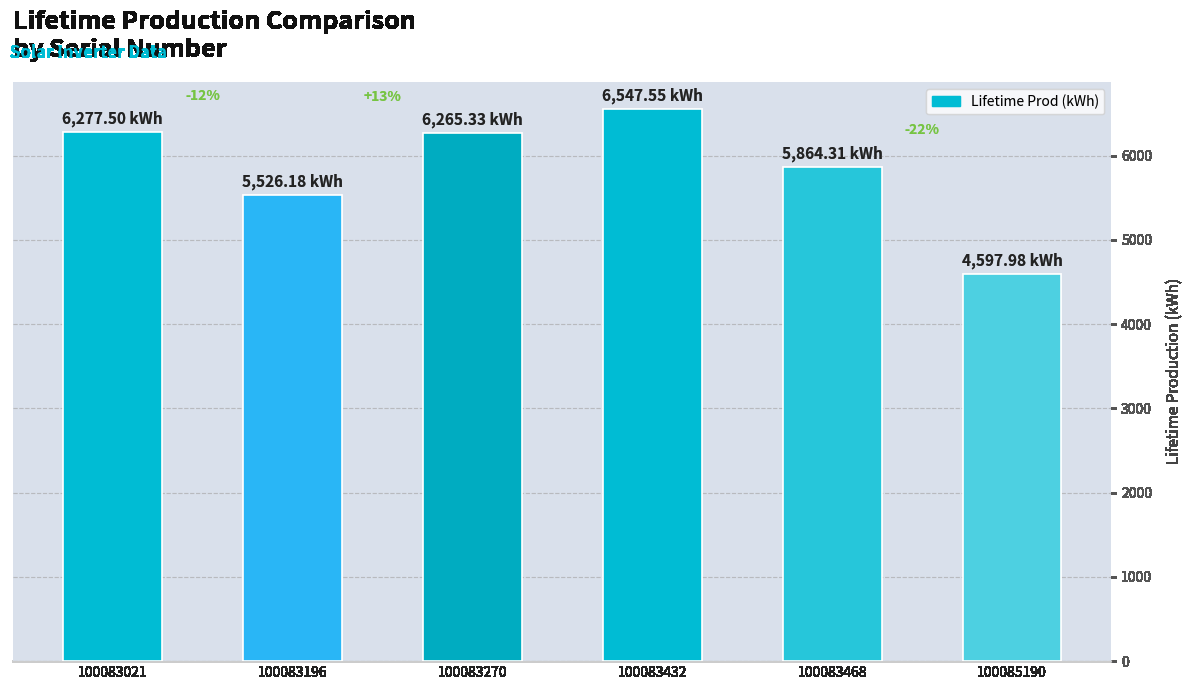

How many bars are there in total?

6